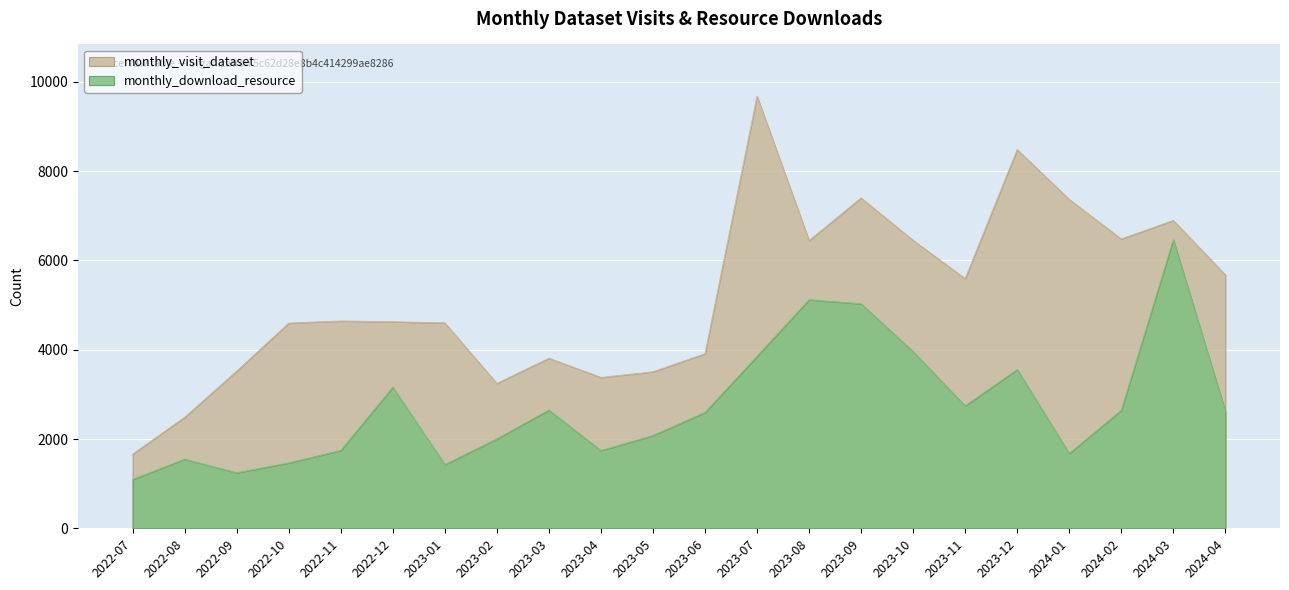

Is the value of monthly_download_resource at 2022-11 greater than the value of monthly_visit_dataset at 2023-06?

No